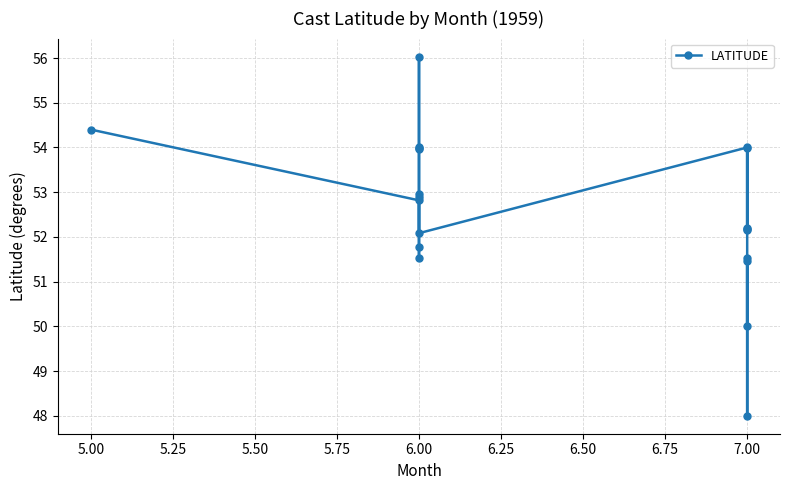

What is the value of the 8th point from the left?

54.0